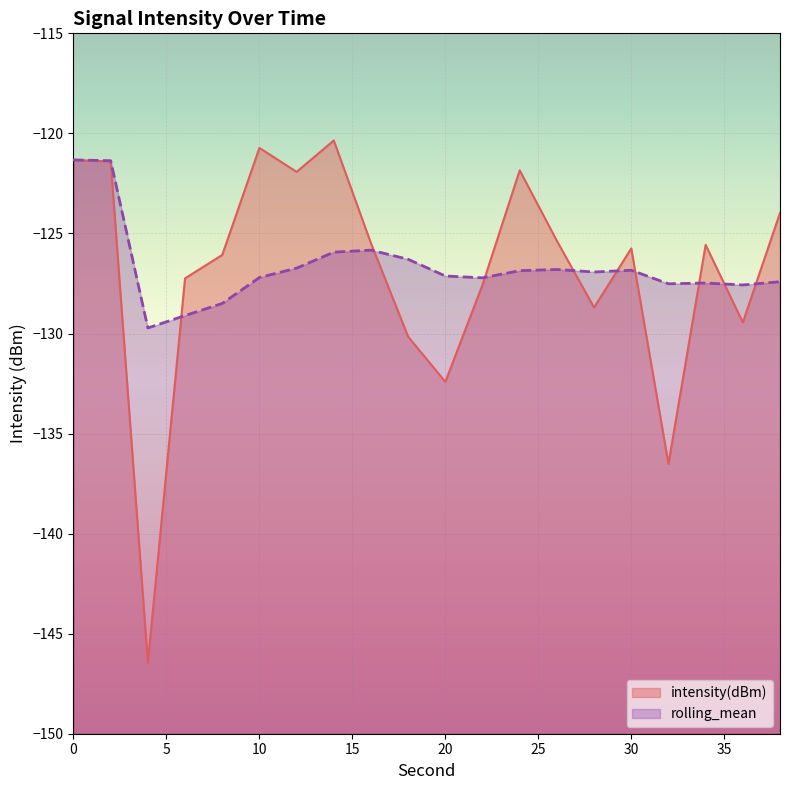

At how many categories does at least one series exceed -126?

11